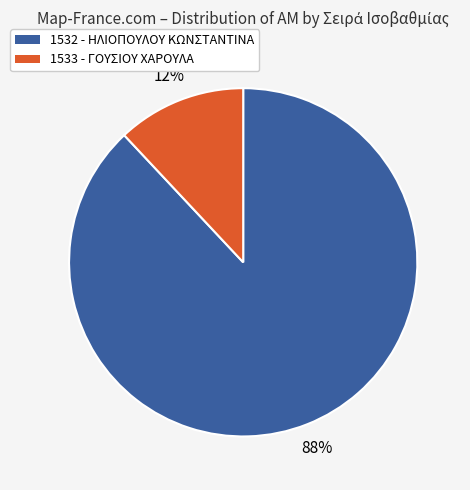

To the nearest percent, what percentage of the pie is 1532?

88%